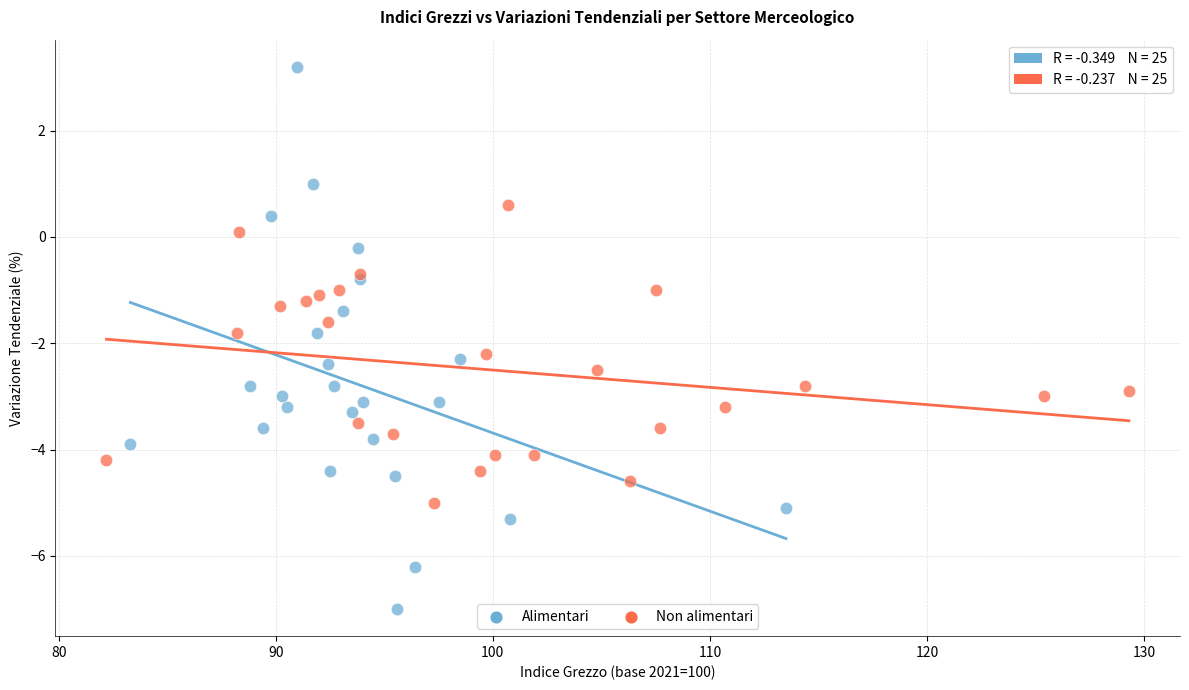

Which series contains the highest Y value?

Alimentari